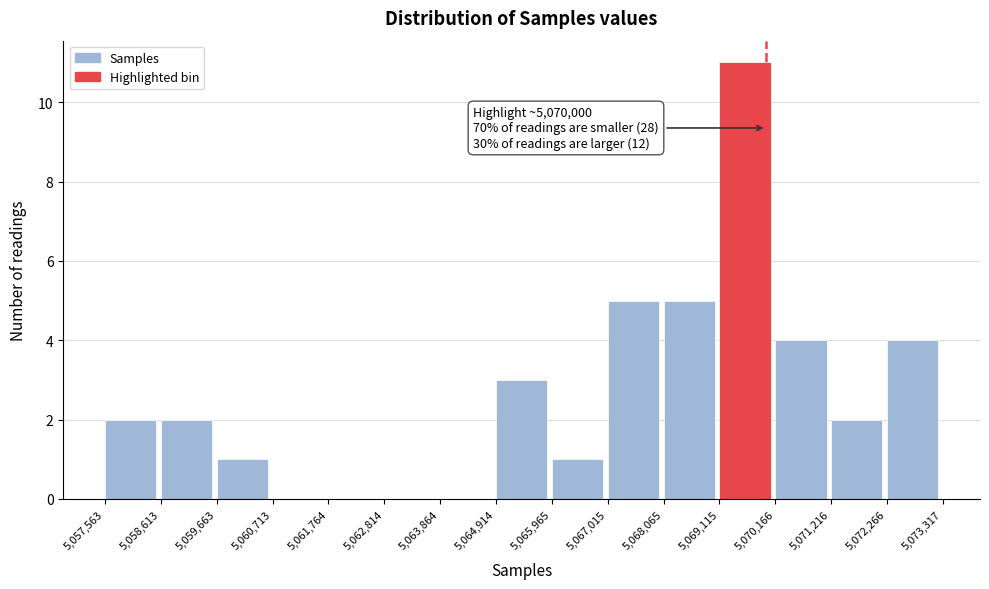

Over which range of the x-axis is the bar tallest?

5,069,115 to 5,070,166